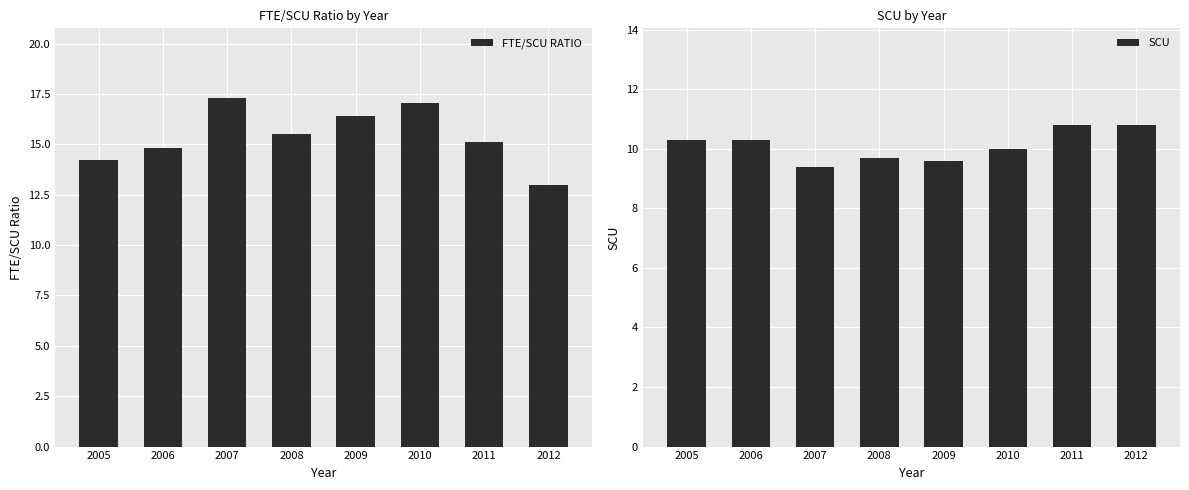

What is the average value of the FTE/SCU RATIO series?

15.4